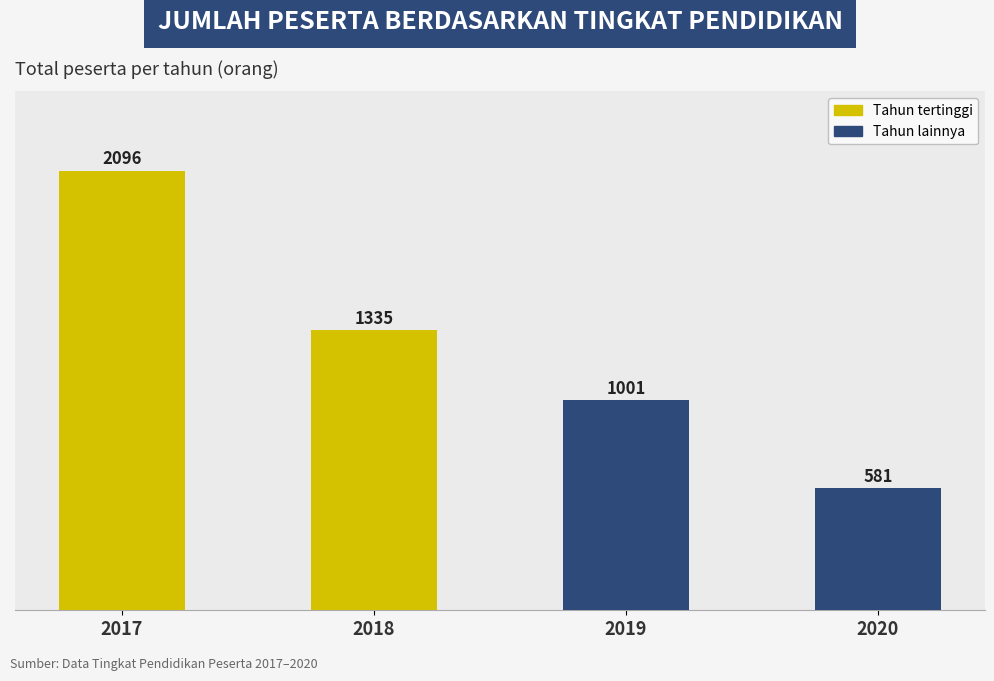

Reading left to right, what are all the values shown in this chart?

2017=2096	2018=1335	2019=1001	2020=581